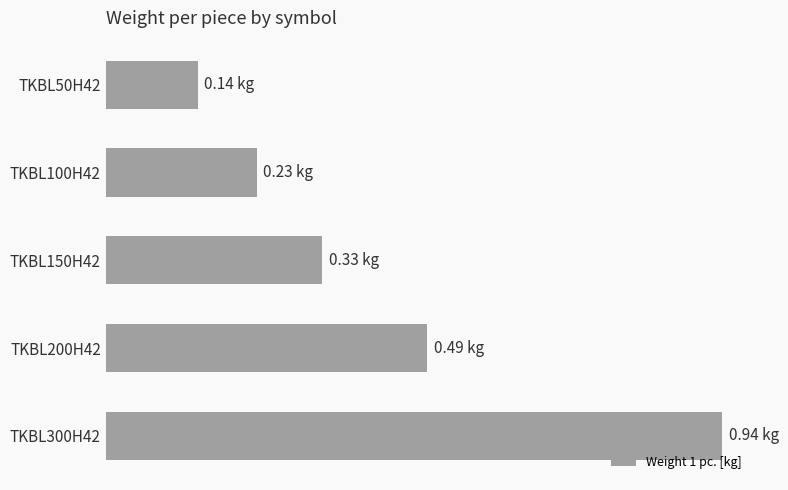

Are the bars horizontal?

Yes